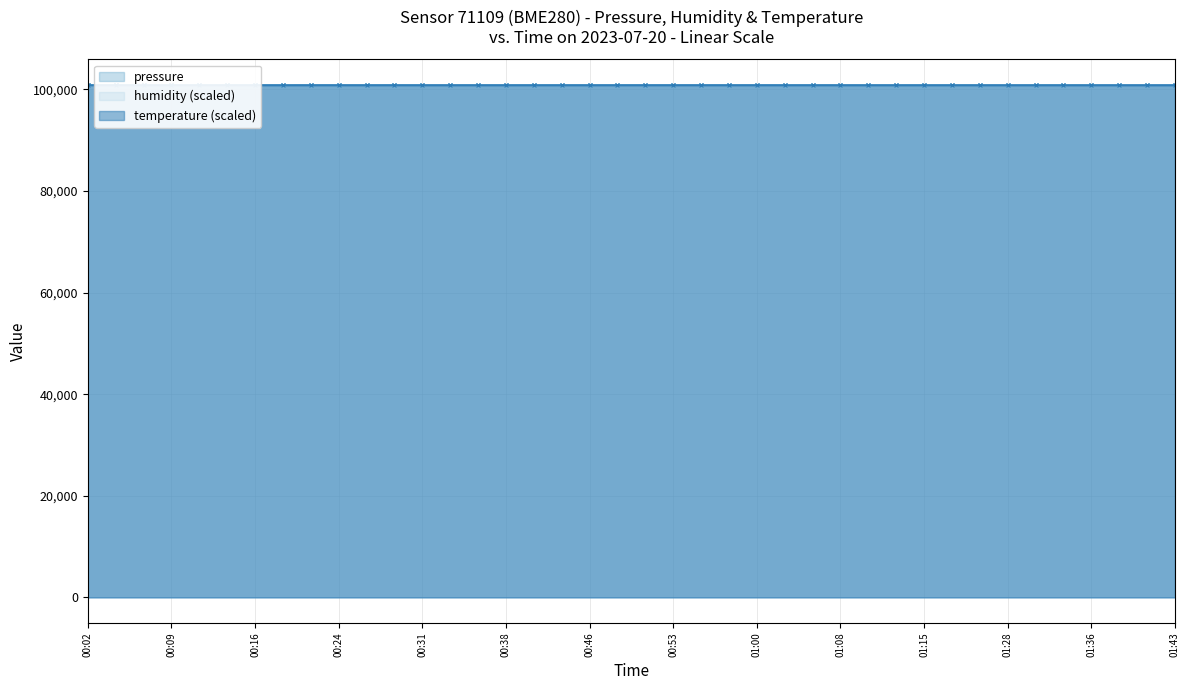

Where is humidity nearest to the value 100839?

01:18